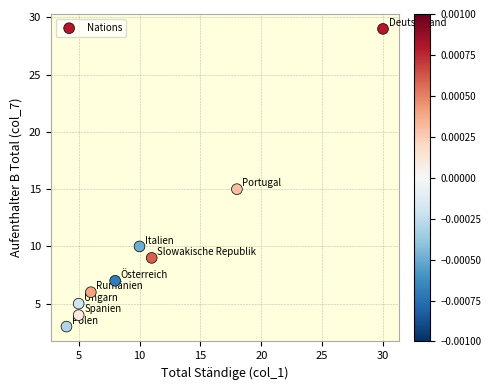

What is the average X value?

11